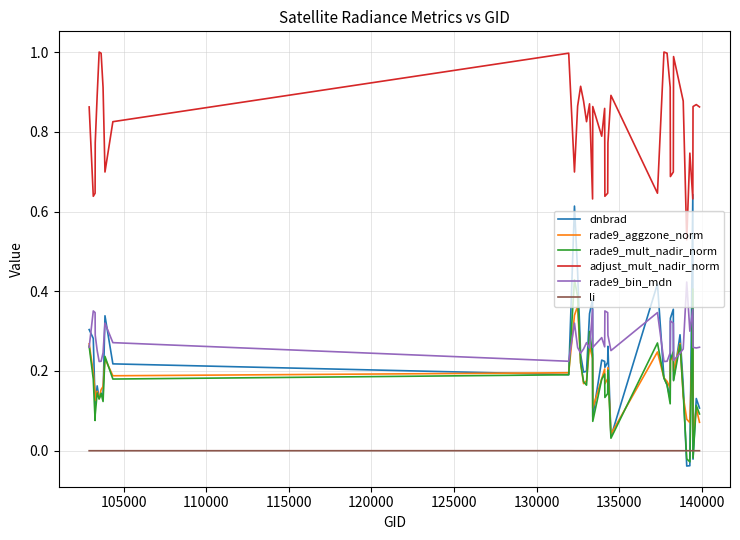

What is the greatest value displayed?

1.0